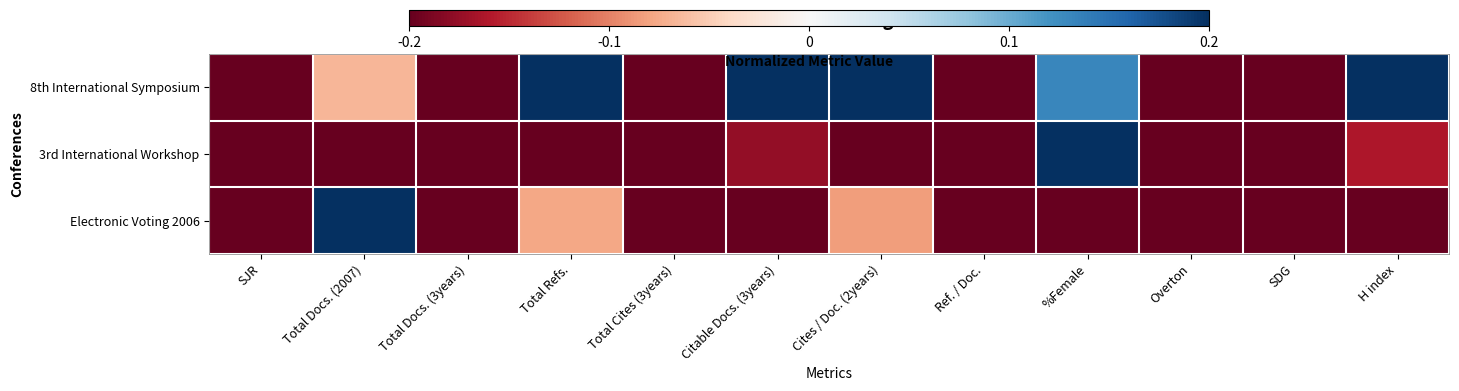

What is the total value across all series at Overton?

-0.6